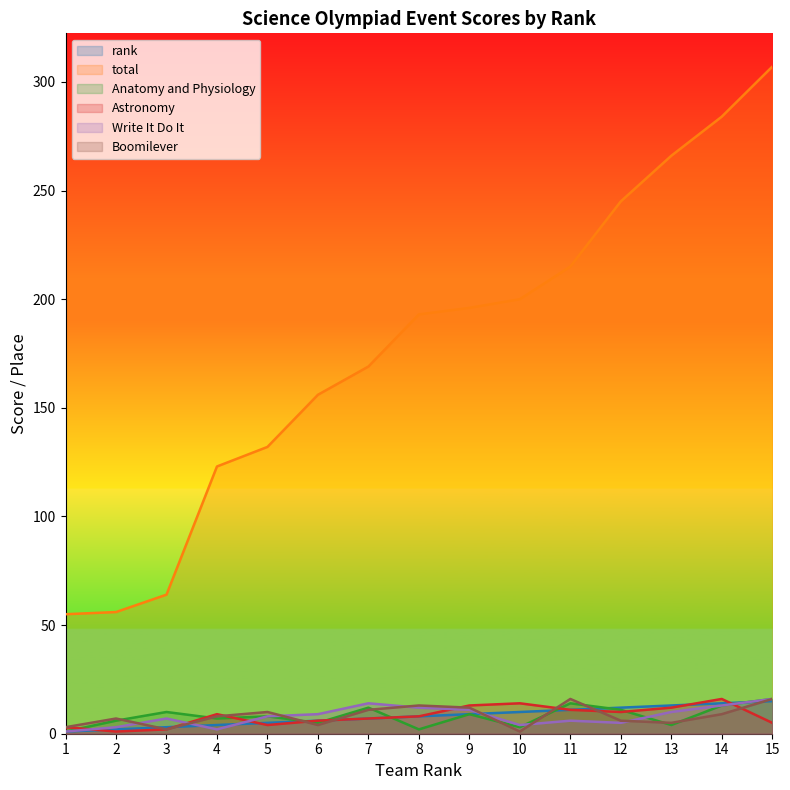

What is the sum of the total values at 13 and 4?

389